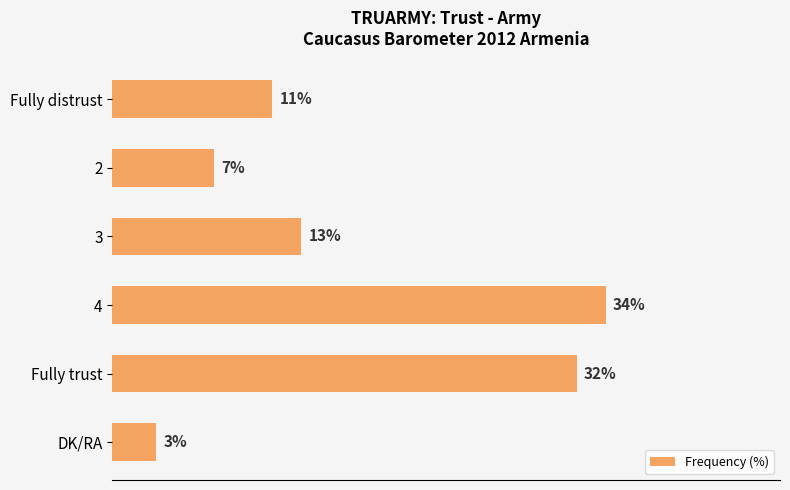

Rank the categories by value from lowest to highest.

DK/RA, 2, Fully distrust, 3, Fully trust, 4